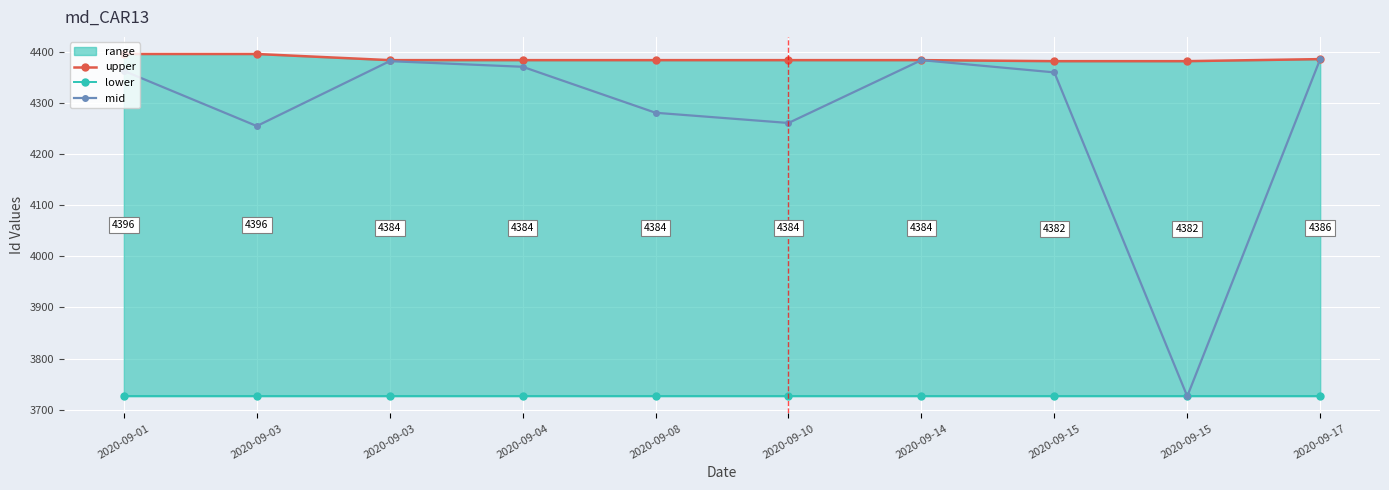

Rank the categories by upper value from highest to lowest.

2020-09-01, 2020-09-03, 2020-09-17, 2020-09-03, 2020-09-04, 2020-09-08, 2020-09-10, 2020-09-14, 2020-09-15, 2020-09-15